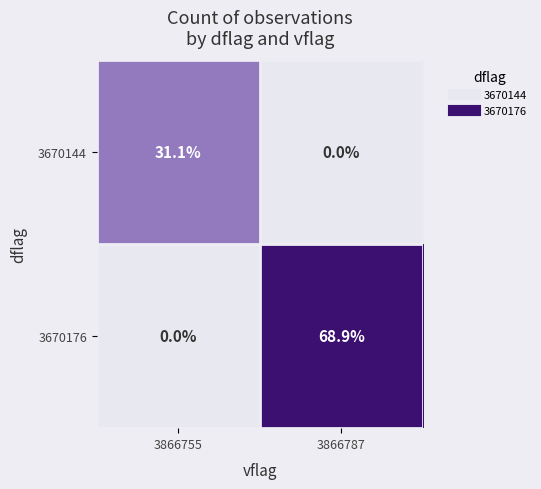

The 3670144 series shows 0.0 at 3866787. True or false?

True